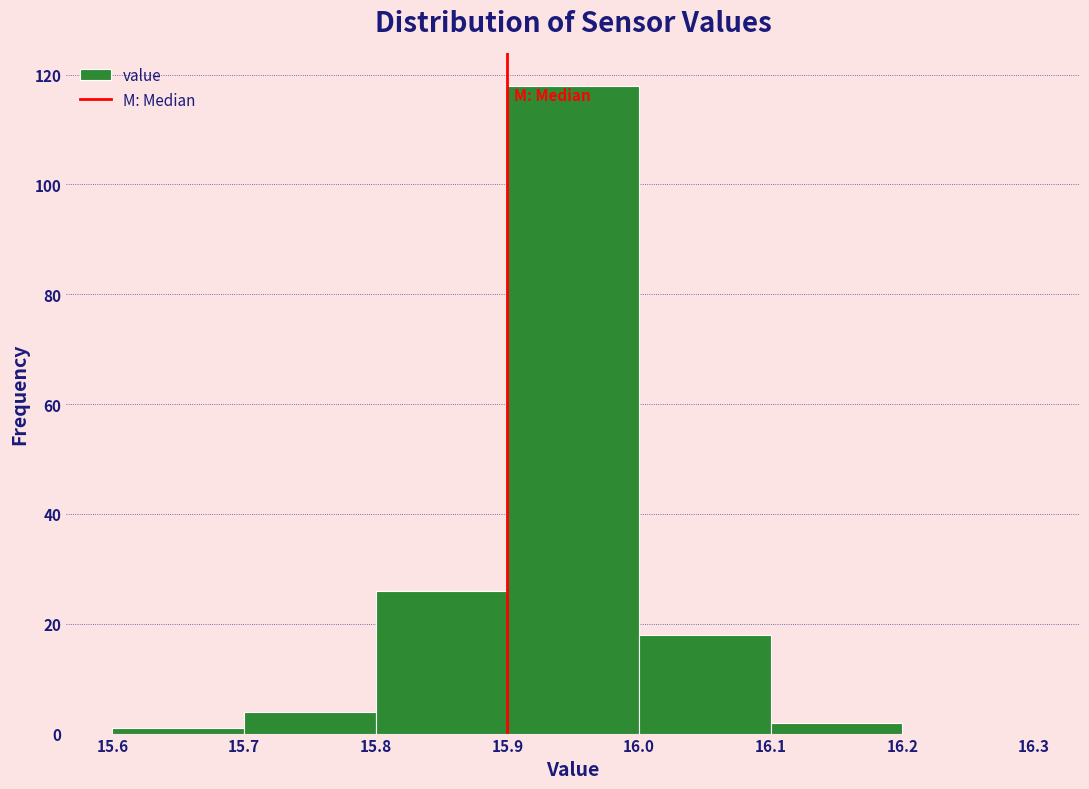

Reading left to right, transcribe this chart: for each bar, give the range it covers on the x-axis and its height. The values are not printed on the chart, so give them approximately, as read against the axis.

15.6 to 15.7: under 2
15.7 to 15.8: 4
15.8 to 15.9: 26
15.9 to 16.0: 118
16.0 to 16.1: 18
16.1 to 16.2: 2
16.2 to 16.3: 0